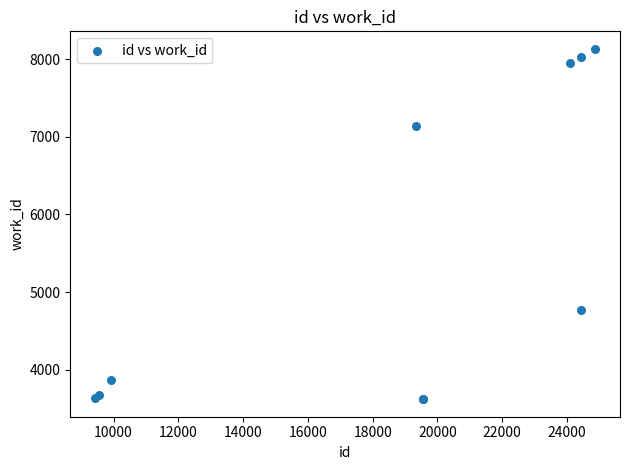

What Y value in the scatter plot is closest to 5877?

4774